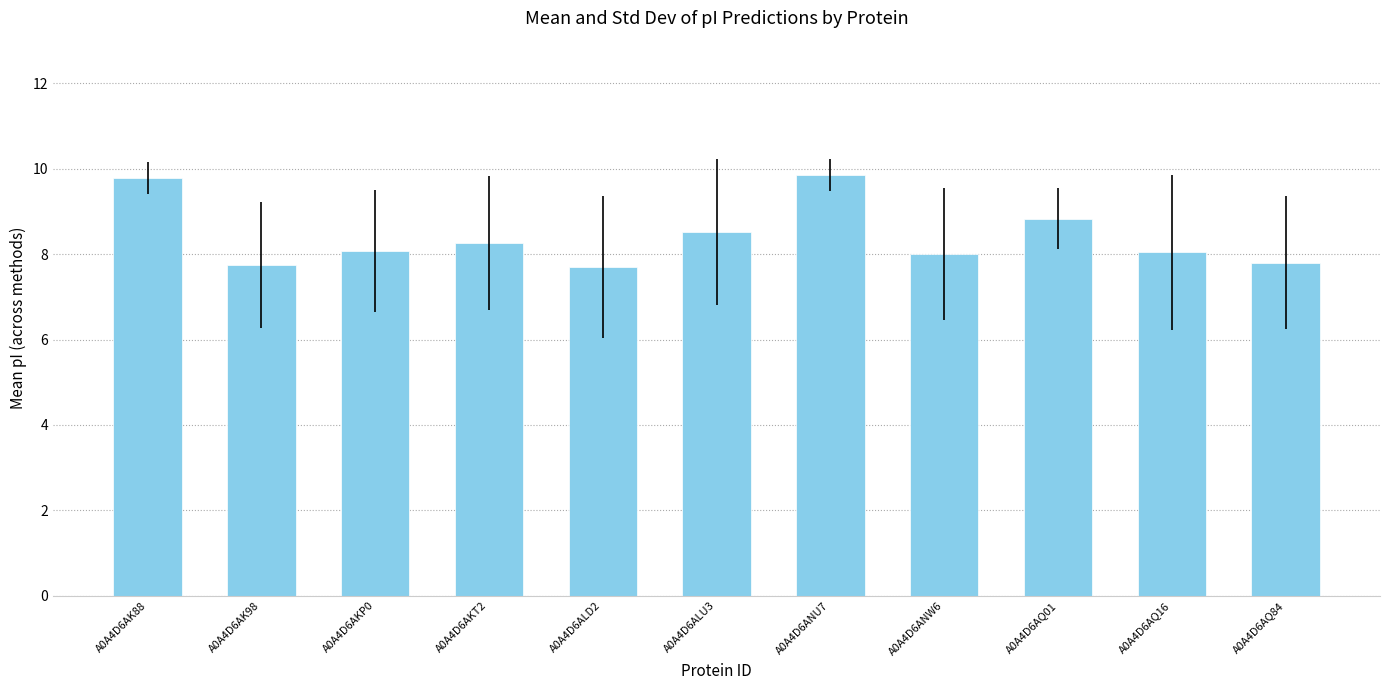

What is the maximum value shown in the chart?

9.8